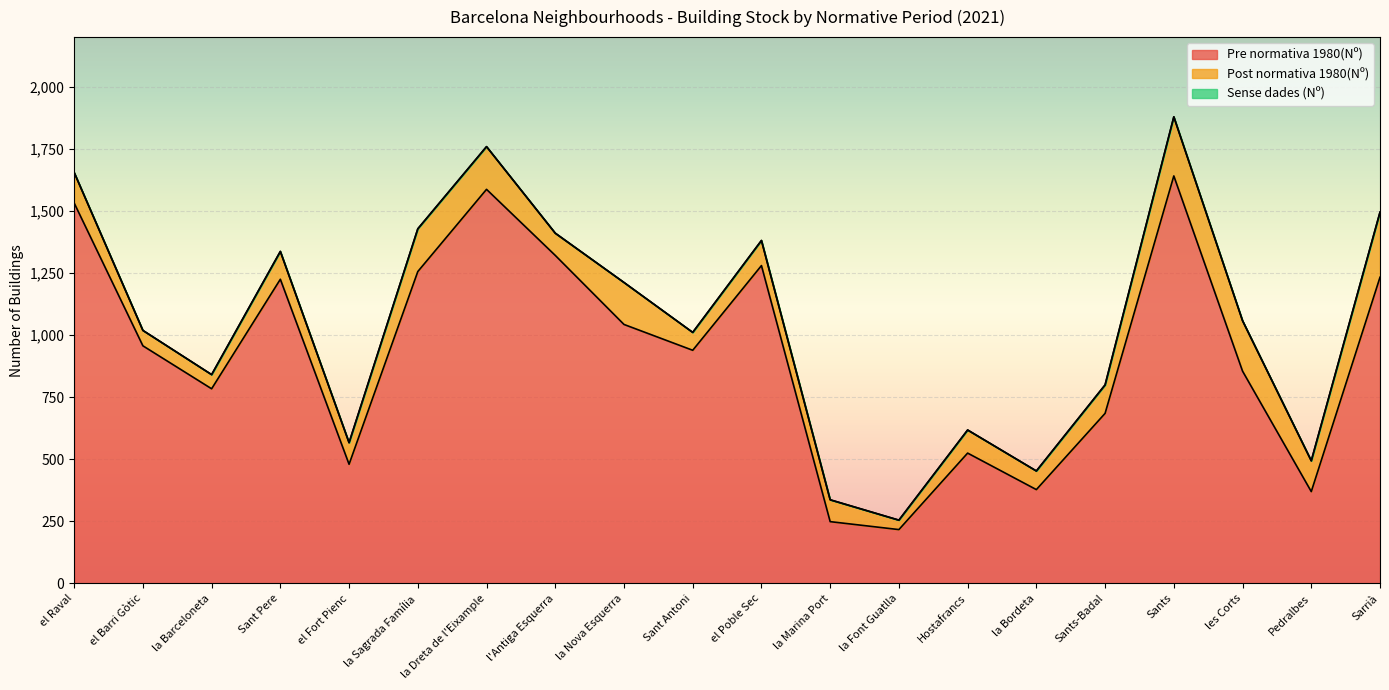

Is it true that Sense dades (Nº) equals 1 at l'Antiga Esquerra?

True